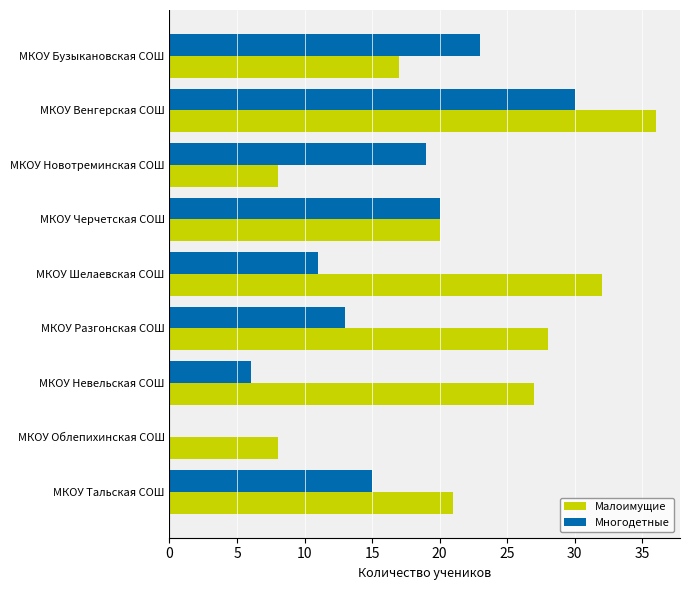

Which series has the largest total across all categories?

Малоимущие